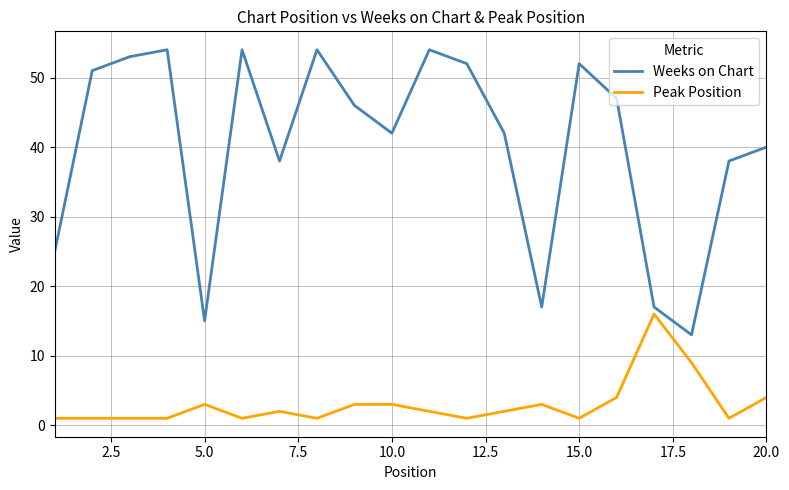

What is the average value of the Weeks on Chart series?

40